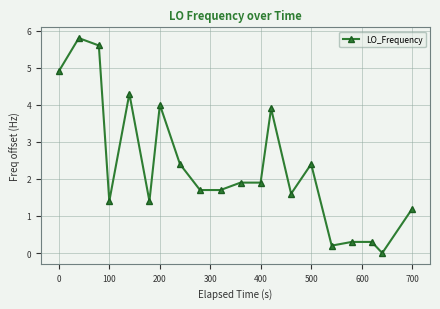

What is the value of the 9th point from the left?

1.7